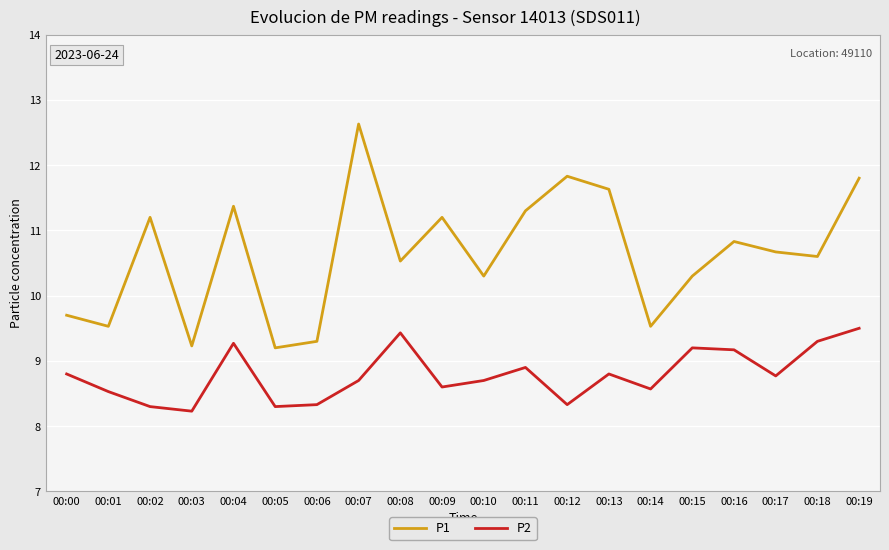

How many lines are shown in the chart?

2